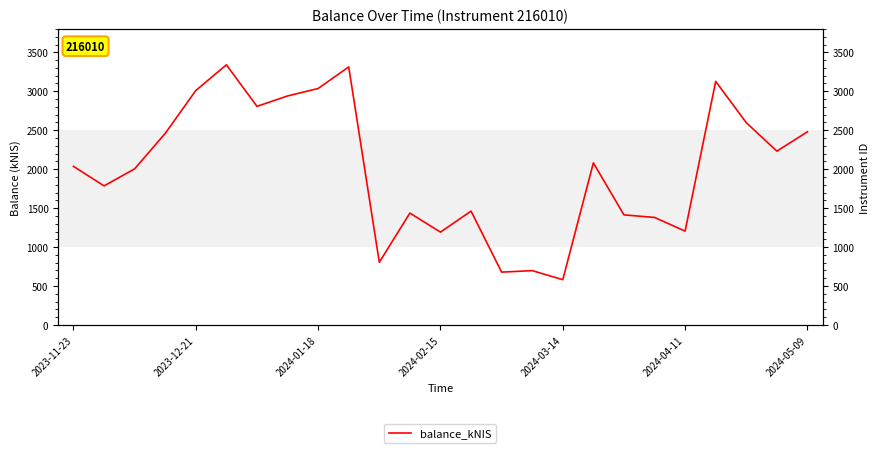

What is the difference between the second highest and minimum values?

2731.1